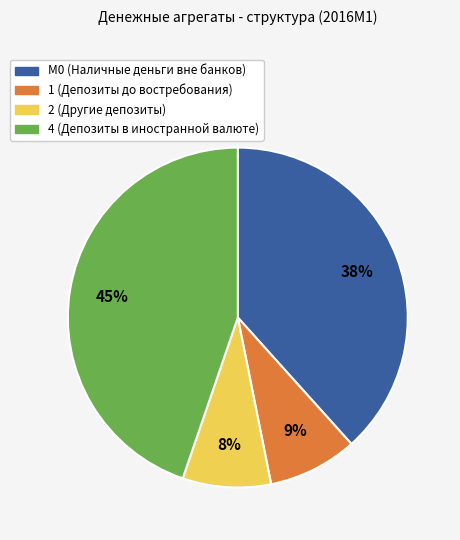

Do 2 (Другие депозиты) and М0 (Наличные деньги вне банков) together represent more than half of the pie?

No